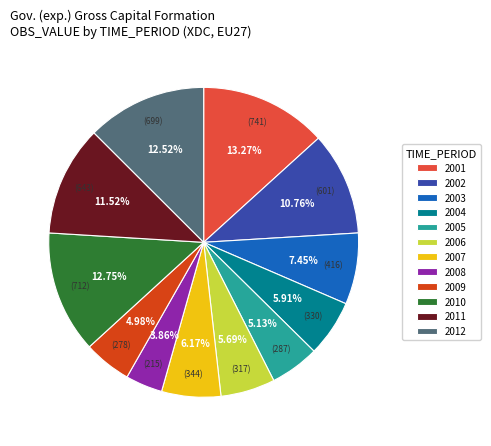

What is the total percentage of 2012 and 2010?

25.3%